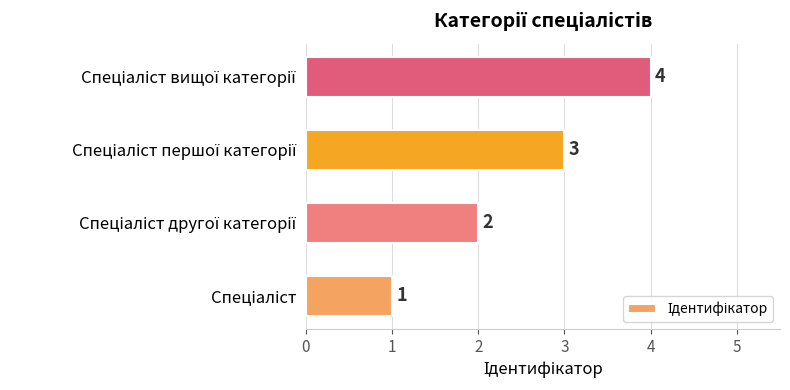

What is the sum of all values?

10